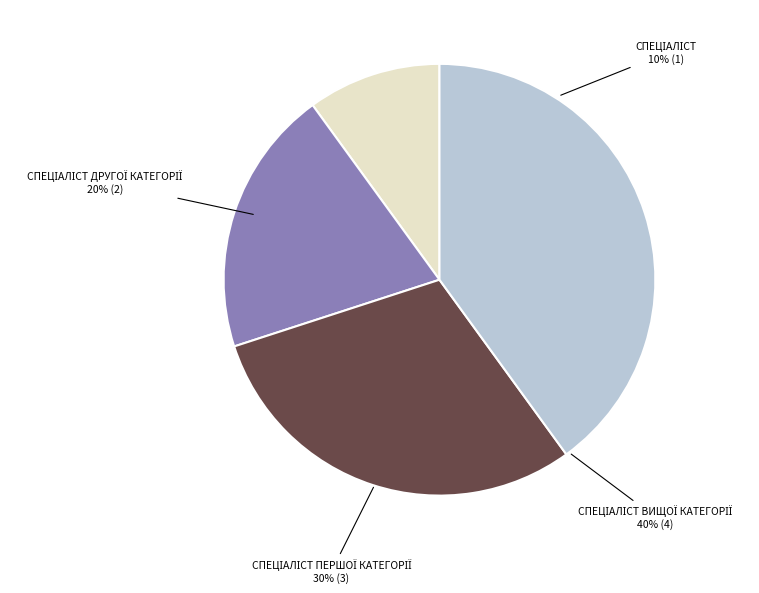

How many segments does this pie chart have?

4